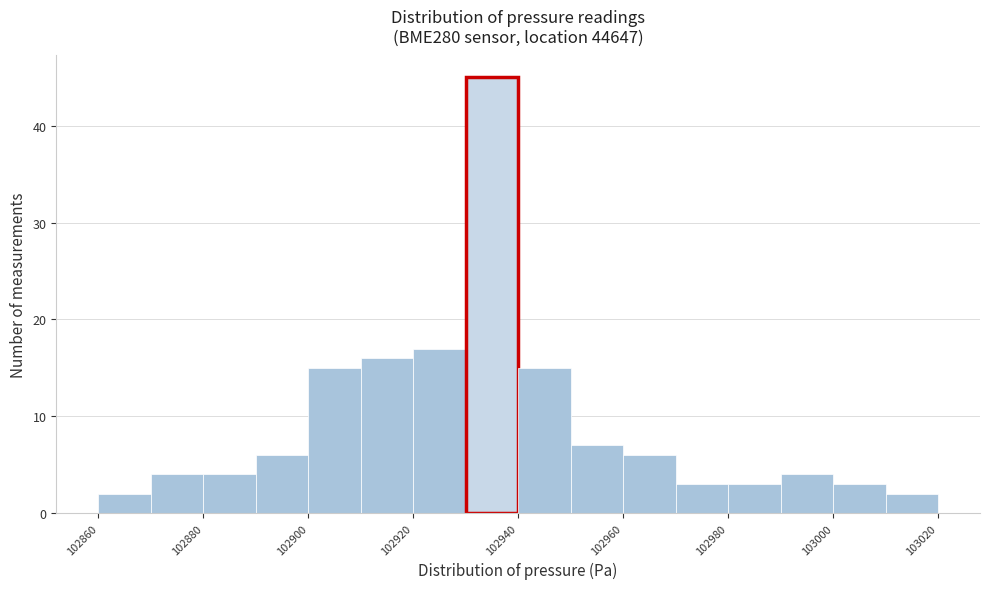

Reading left to right, transcribe this chart: for each bar, give the range it covers on the x-axis and its height. The values are not printed on the chart, so give them approximately, as read against the axis.

102860 to 102870: 2
102870 to 102880: 4
102880 to 102890: 4
102890 to 102900: 6
102900 to 102910: 15
102910 to 102920: 16
102920 to 102930: 17
102930 to 102940: 45
102940 to 102950: 15
102950 to 102960: 7
102960 to 102970: 6
102970 to 102980: 3
102980 to 102990: 3
102990 to 103000: 4
103000 to 103010: 3
103010 to 103020: 2